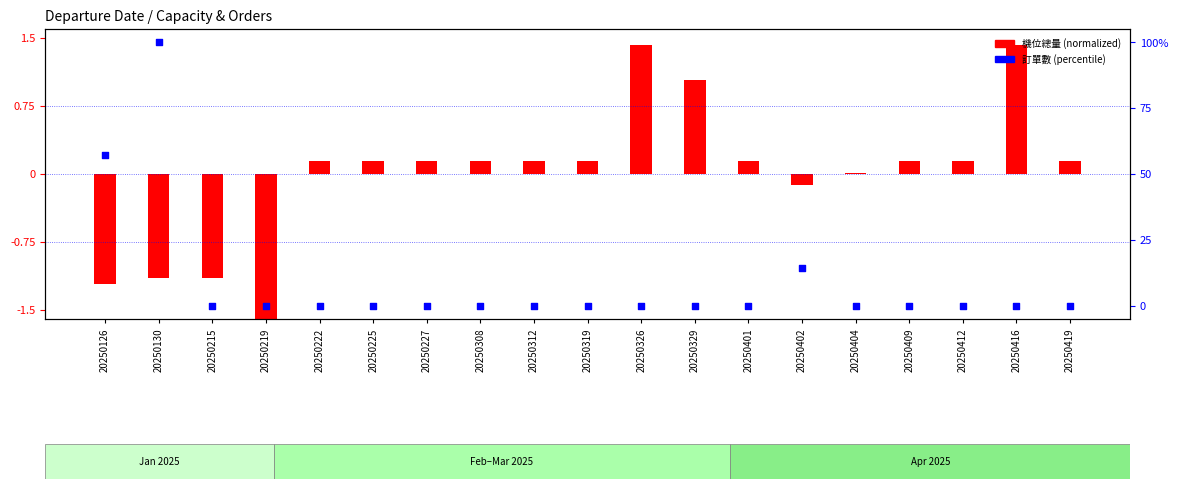

Between 20250126 and 20250308, which is larger?

20250126